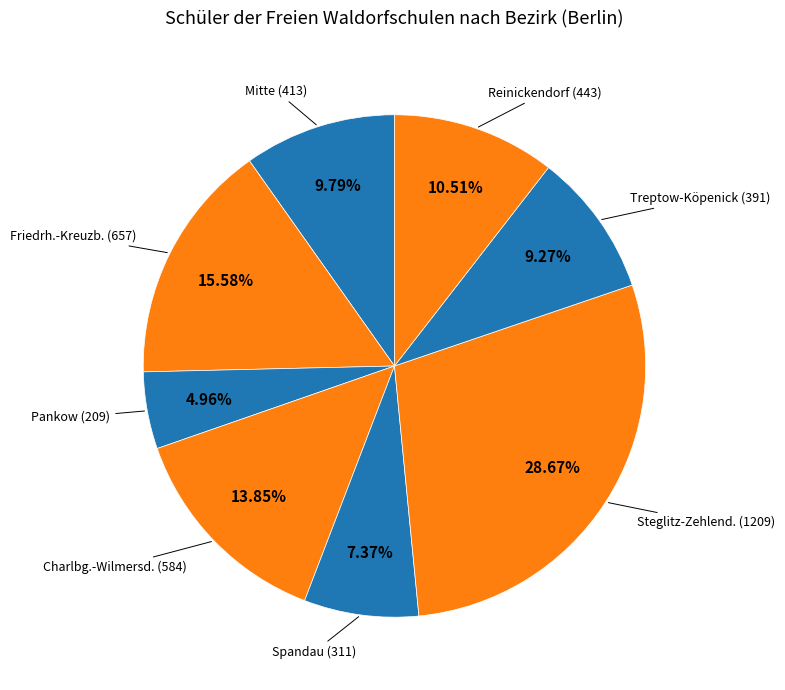

How many slices are in this pie chart?

8